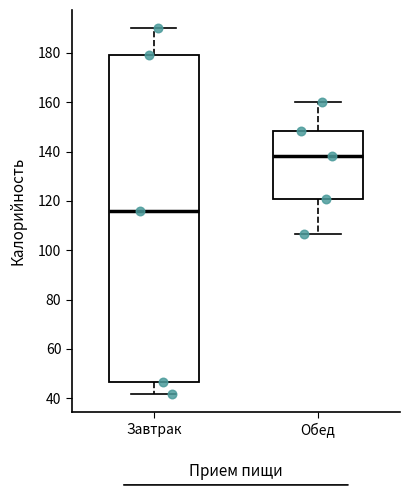

Reading left to right, transcribe this box plot: for each box, give where its median line is, the range the box spans, and where its two whiskers end, as read against the y-axis. The values are not printed on the chart, so give them approximately, as read against the axis.

Завтрак: median 116, box 46 to 180, whiskers 42 to 190
Обед: median 138, box 120 to 148, whiskers 106 to 160